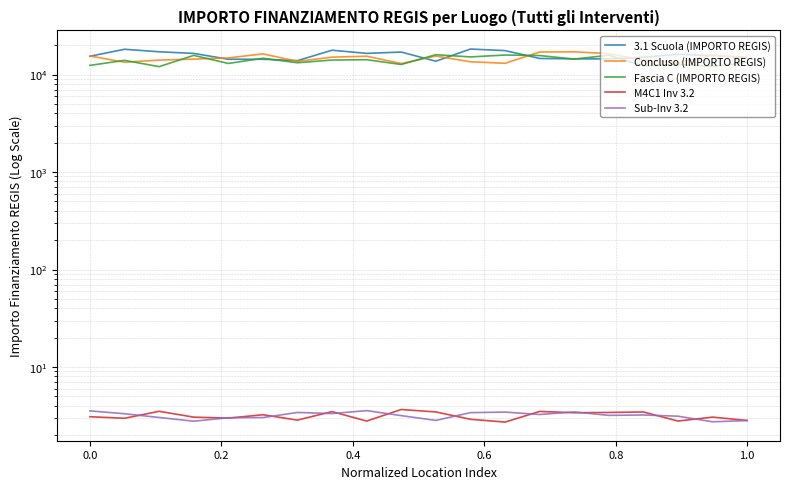

What are all the series names shown in the legend?

3.1 Scuola (IMPORTO REGIS), Concluso (IMPORTO REGIS), Fascia C (IMPORTO REGIS), M4C1 Inv 3.2, Sub-Inv 3.2